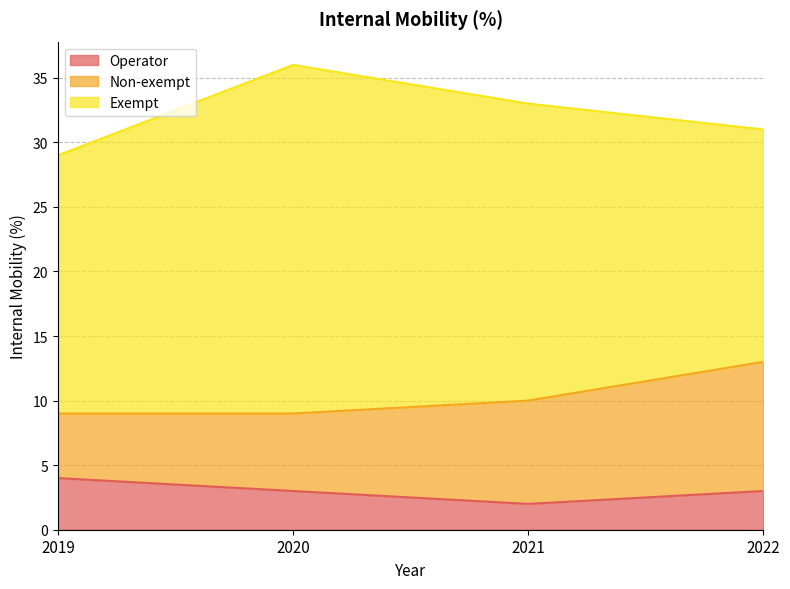

How many Non-exempt values are between 6 and 10?

3